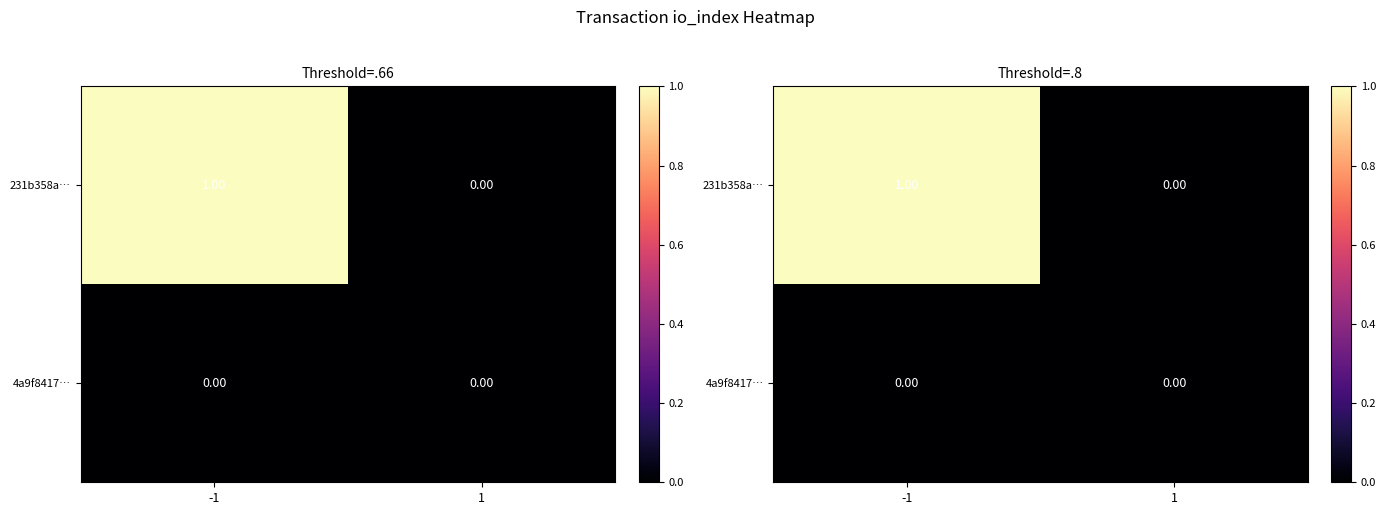

Rank the series by their maximum value, from lowest to highest.

4a9f8417…, 231b358a…